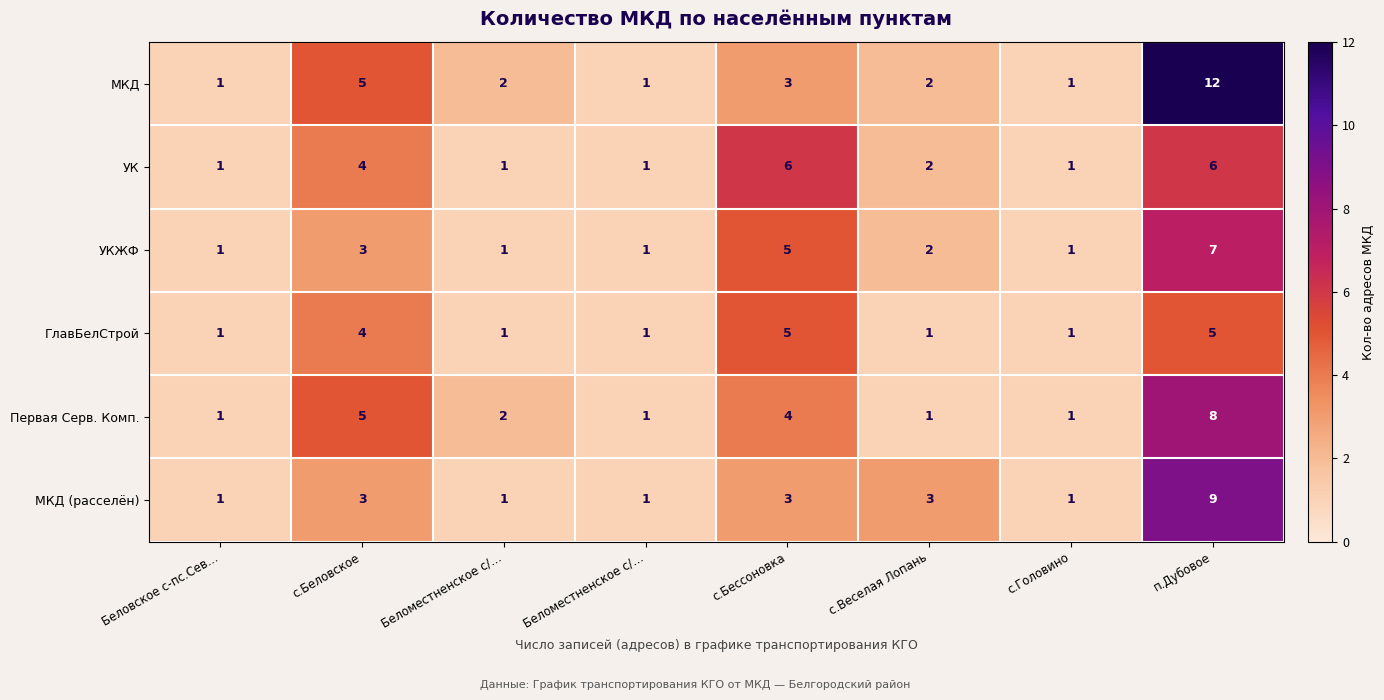

Reading right to left, what are all the values shown in this chart?

МКД: п.Дубовое=12	с.Головино=1	с.Веселая Лопань=2	с.Бессоновка=3	Беломестненское с/…=1	Беломестненское с/…=2	с.Беловское=5	Беловское с-пс.Сев…=1
УК: п.Дубовое=6	с.Головино=1	с.Веселая Лопань=2	с.Бессоновка=6	Беломестненское с/…=1	Беломестненское с/…=1	с.Беловское=4	Беловское с-пс.Сев…=1
УКЖФ: п.Дубовое=7	с.Головино=1	с.Веселая Лопань=2	с.Бессоновка=5	Беломестненское с/…=1	Беломестненское с/…=1	с.Беловское=3	Беловское с-пс.Сев…=1
ГлавБелСтрой: п.Дубовое=5	с.Головино=1	с.Веселая Лопань=1	с.Бессоновка=5	Беломестненское с/…=1	Беломестненское с/…=1	с.Беловское=4	Беловское с-пс.Сев…=1
Первая Серв. Комп.: п.Дубовое=8	с.Головино=1	с.Веселая Лопань=1	с.Бессоновка=4	Беломестненское с/…=1	Беломестненское с/…=2	с.Беловское=5	Беловское с-пс.Сев…=1
МКД (расселён): п.Дубовое=9	с.Головино=1	с.Веселая Лопань=3	с.Бессоновка=3	Беломестненское с/…=1	Беломестненское с/…=1	с.Беловское=3	Беловское с-пс.Сев…=1